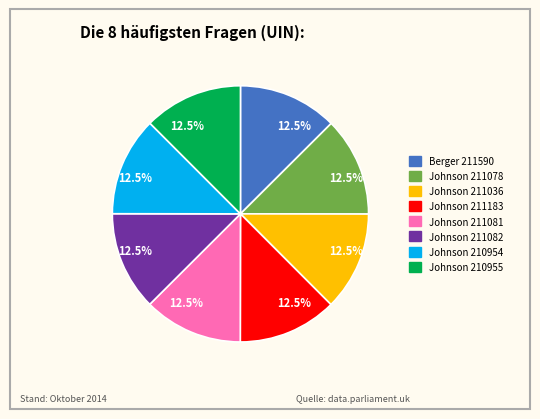

Is there a majority slice in this chart?

No